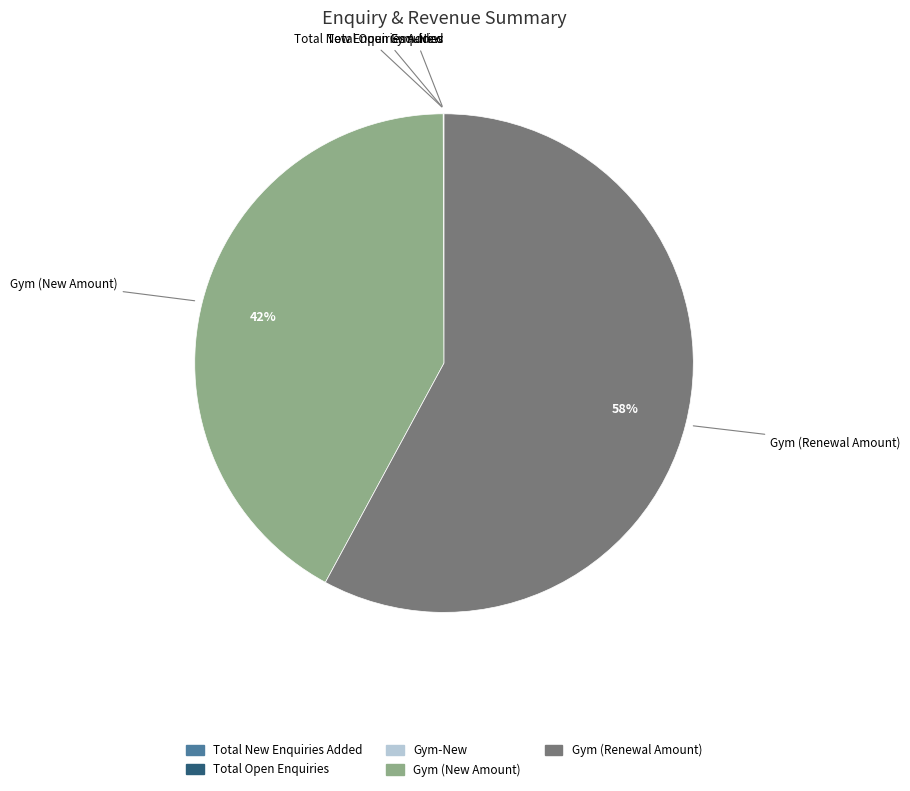

To the nearest percent, what is the average slice percentage?

20%